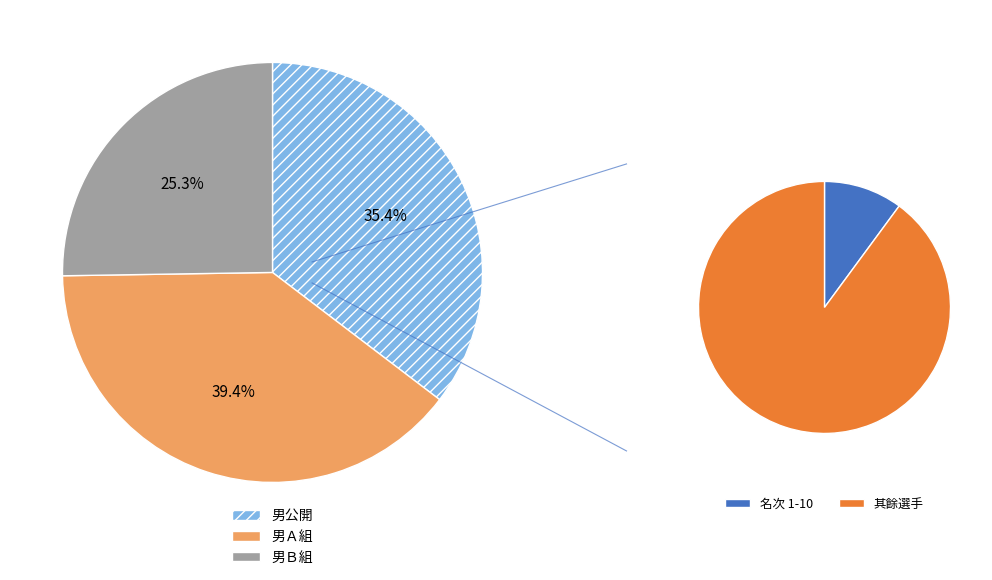

To the nearest percent, what is the difference between the largest and smallest slice percentages?

14%